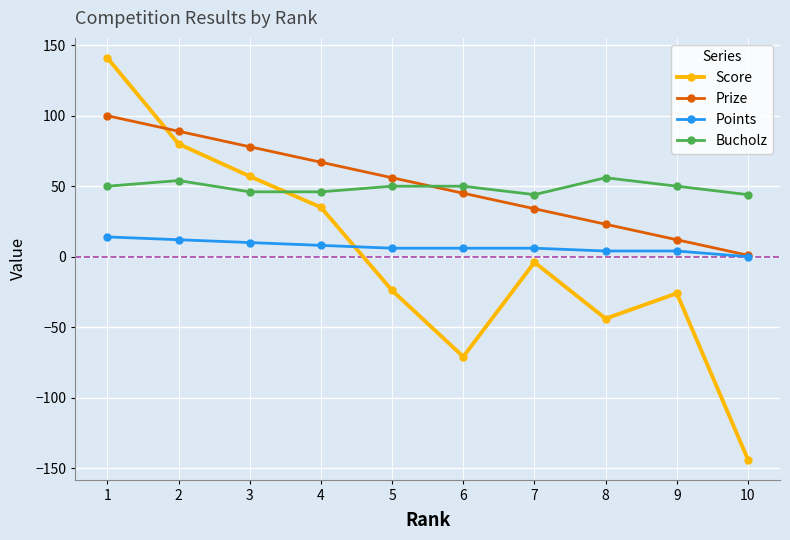

True or false: Bucholz has a value of 70 at 1.

False